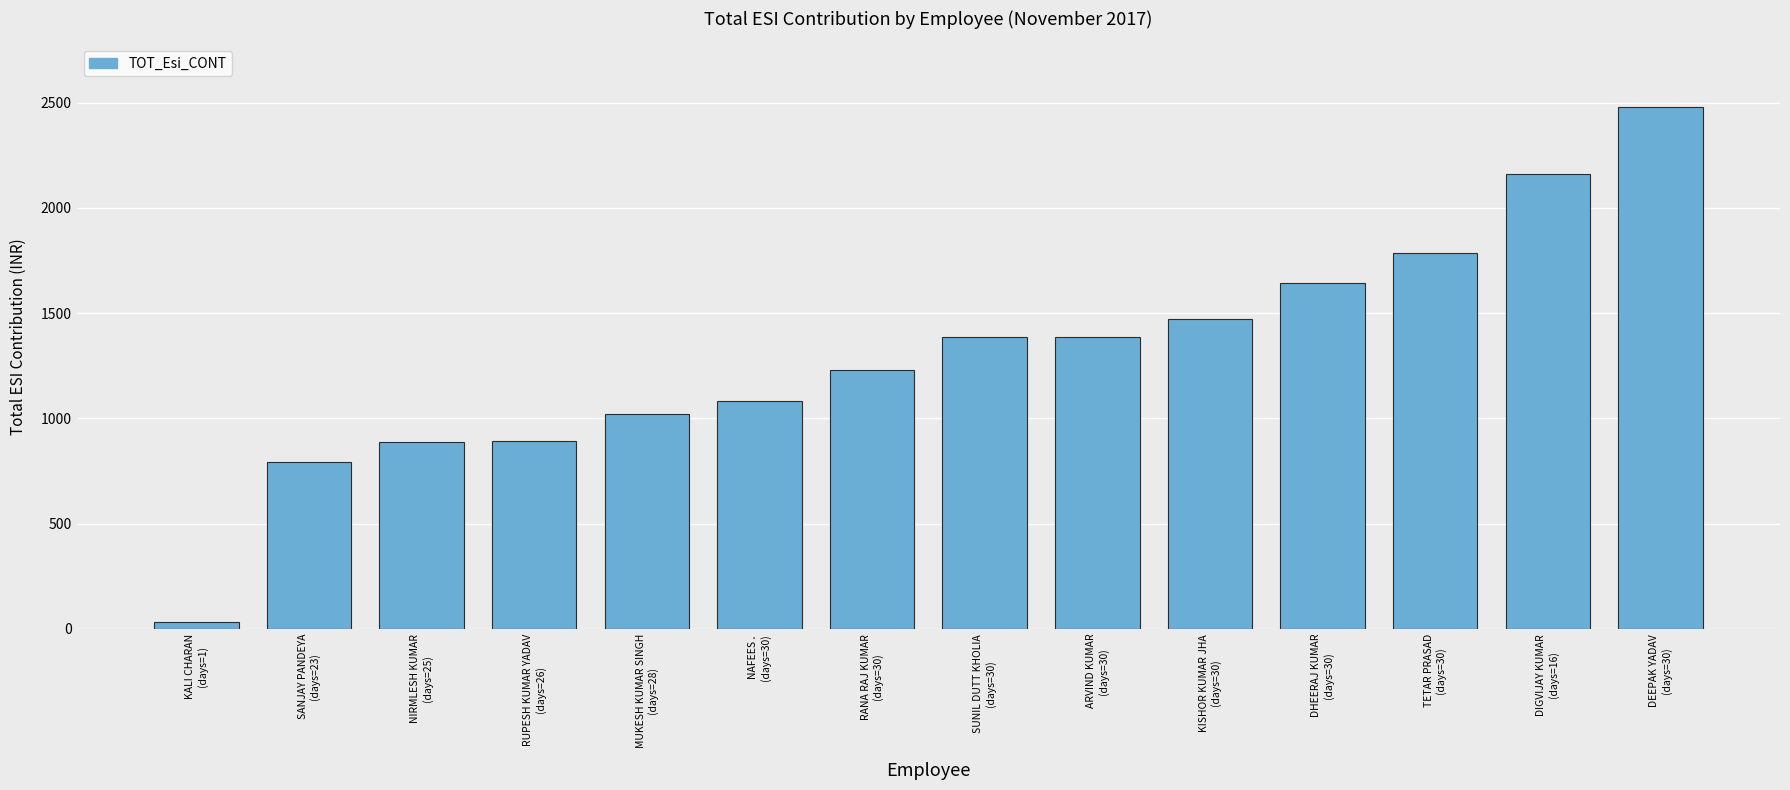

What is the greatest value displayed?

2479.6